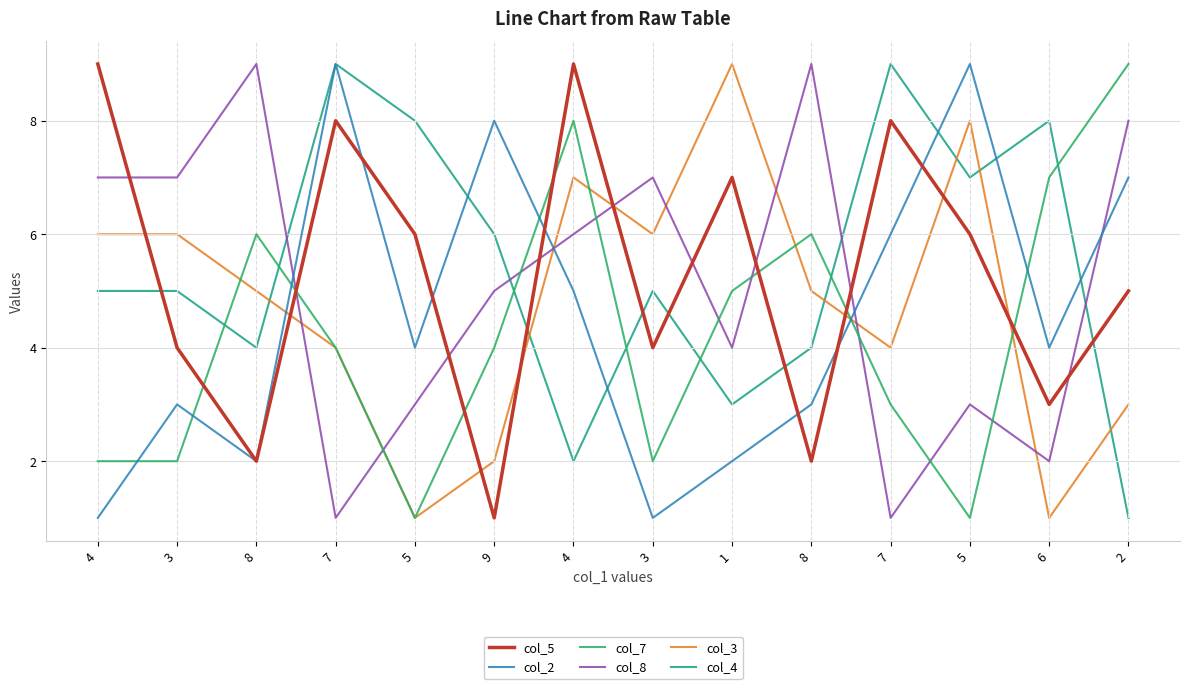

Between 2 and 6, which is larger?

2